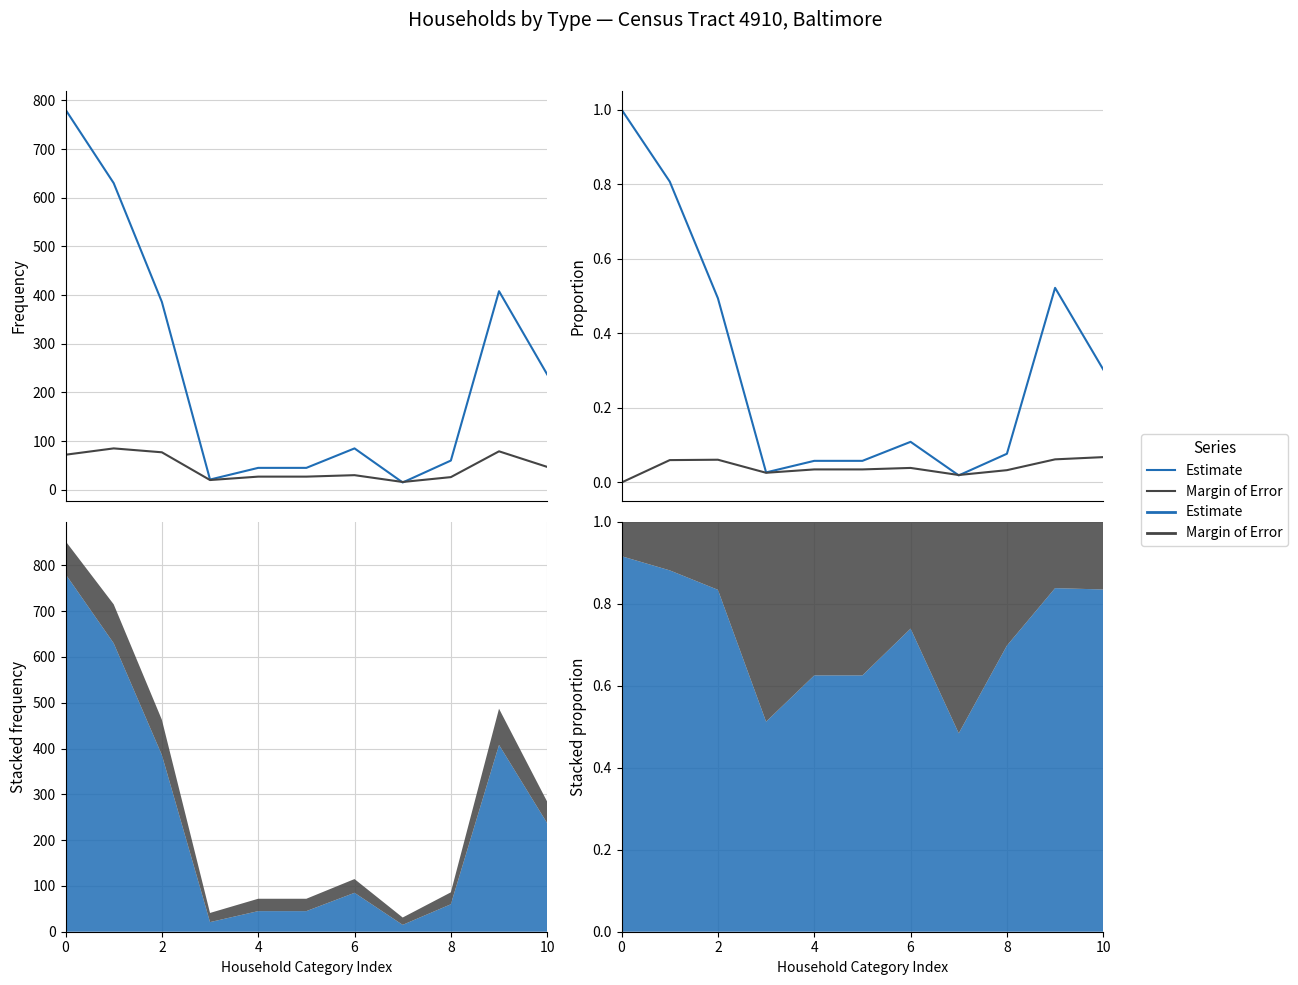

True or false: Percent and Estimate cross at least once.

False